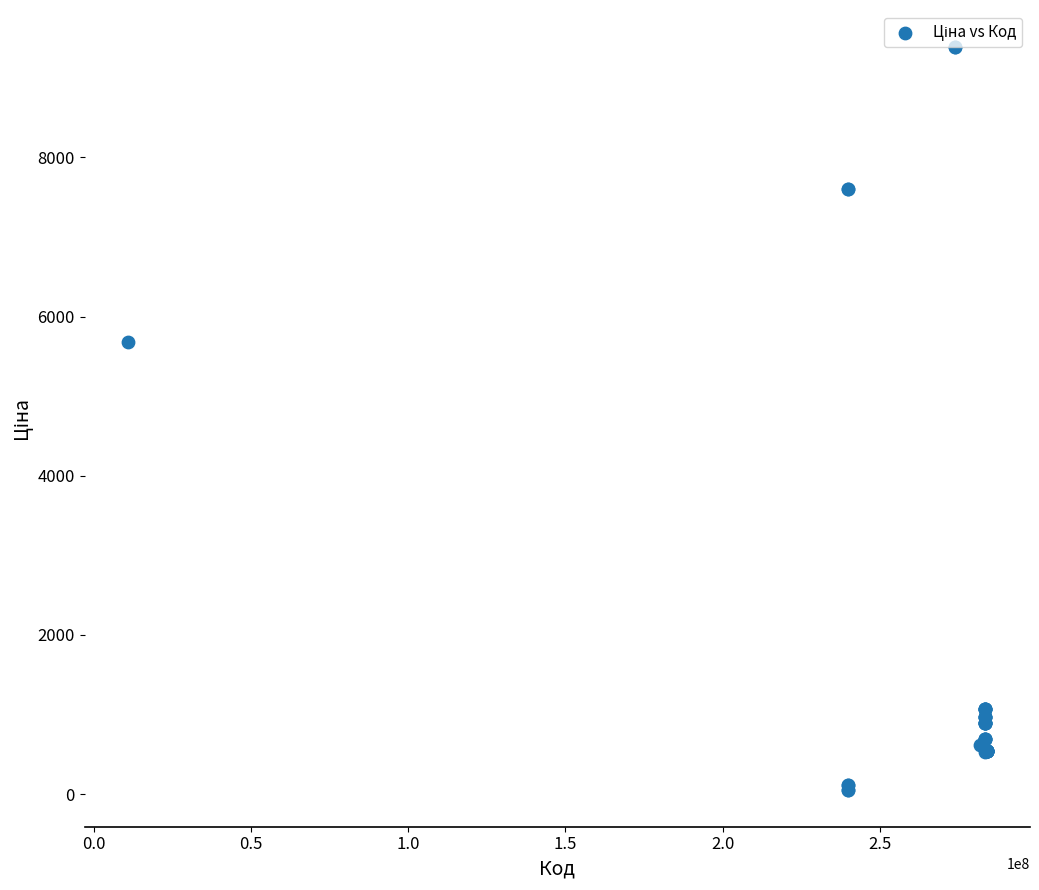

What Y value in the scatter plot is closest to 4720?

5673.8